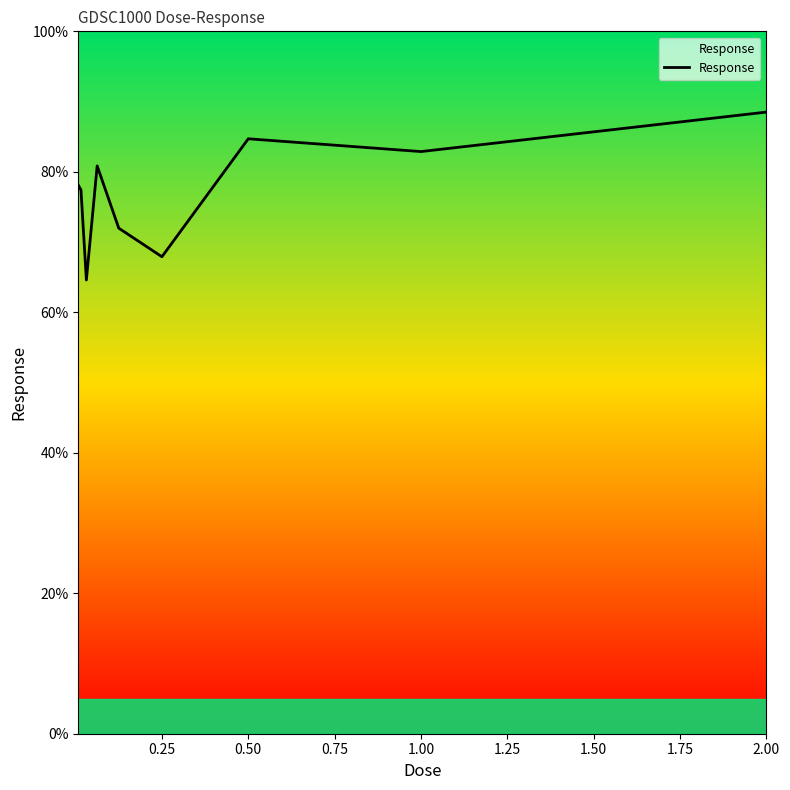

What is the smallest value displayed?

64.6